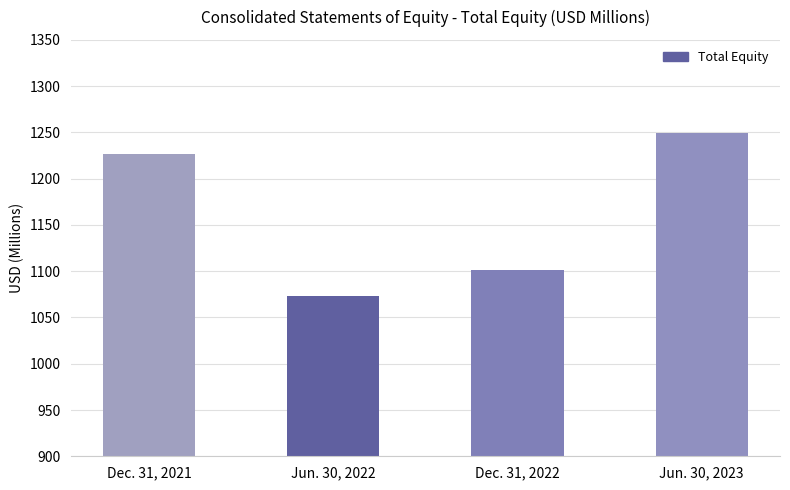

Reading left to right, transcribe all the data shown in this chart.

Dec. 31, 2021=1226.3	Jun. 30, 2022=1073.6	Dec. 31, 2022=1101.5	Jun. 30, 2023=1248.9